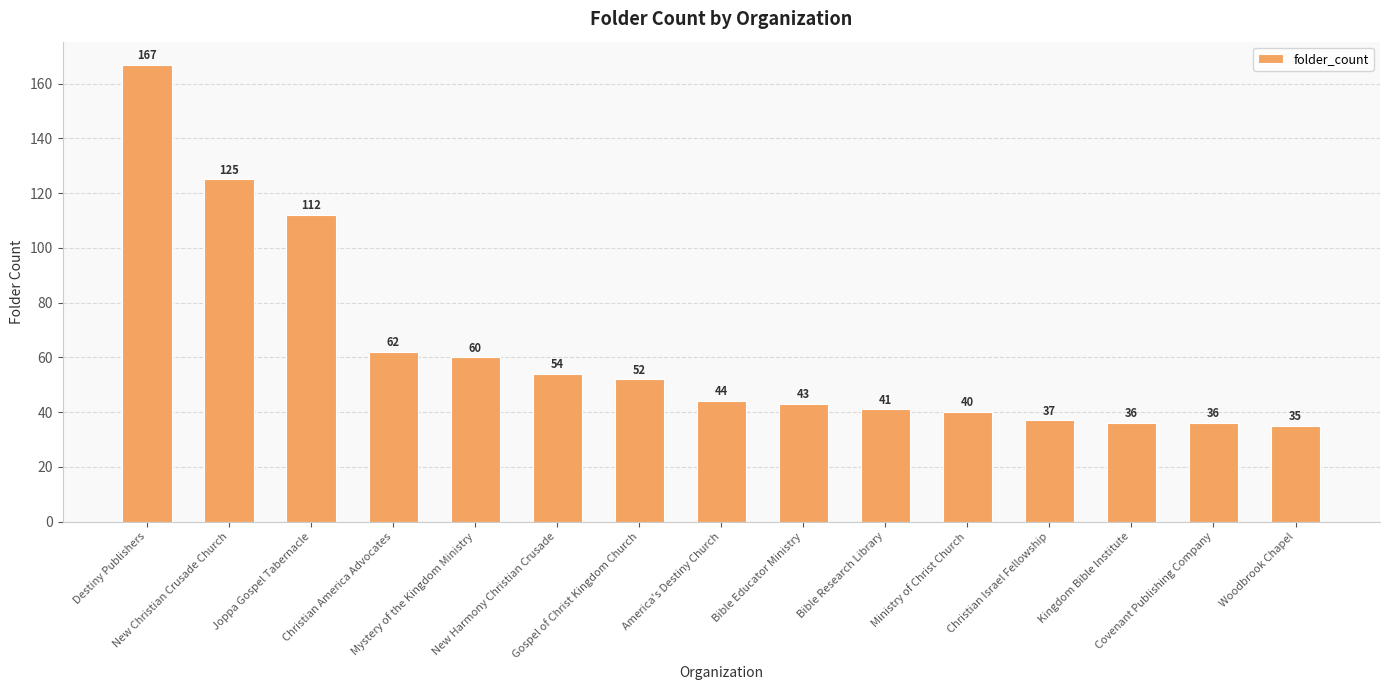

Are the bars horizontal?

No